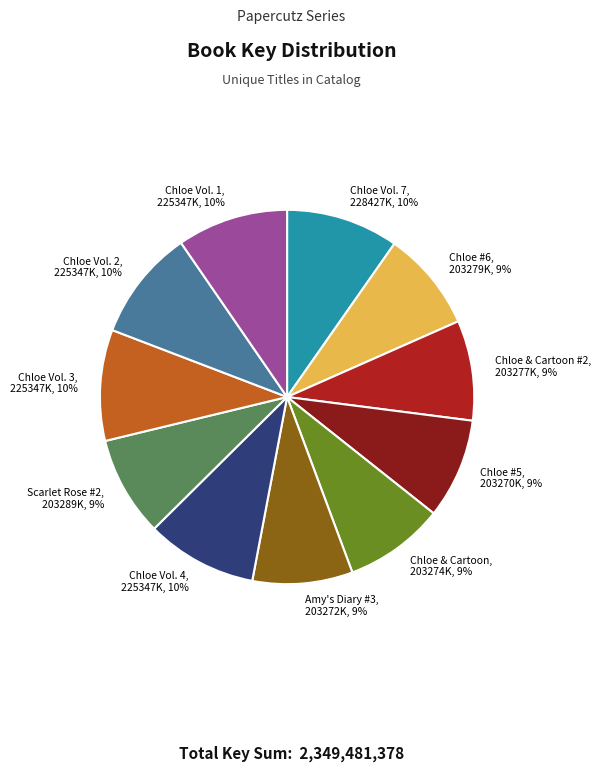

True or false: Chloe & Cartoon #2 accounts for 1% of the total.

False